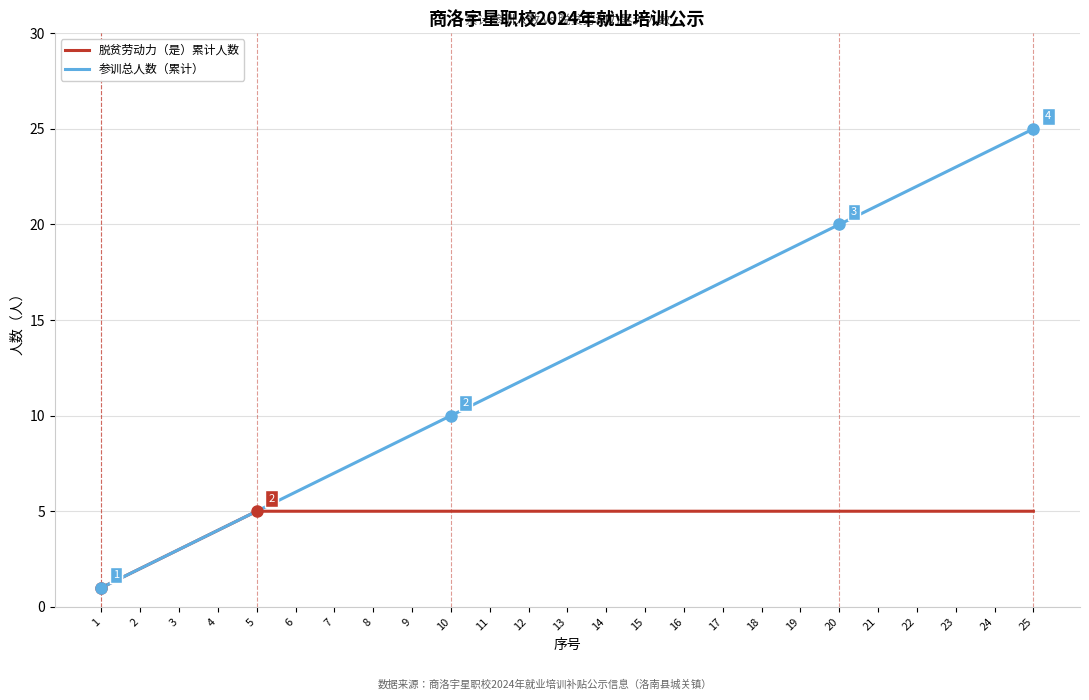

What is the total value across all series at 7?

12